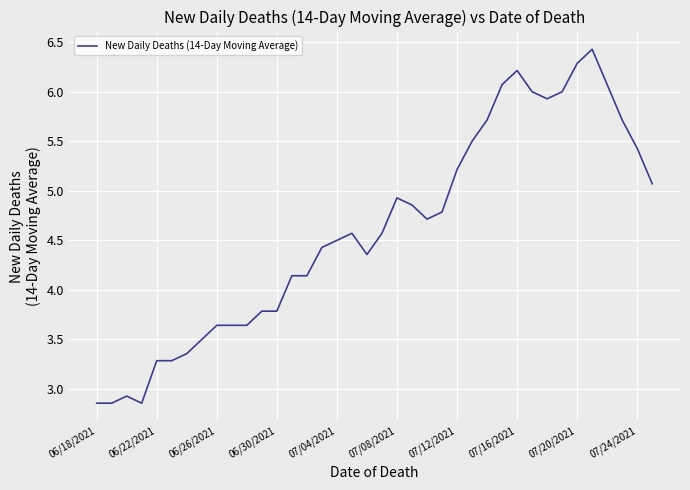

What is the greatest value displayed?

6.4